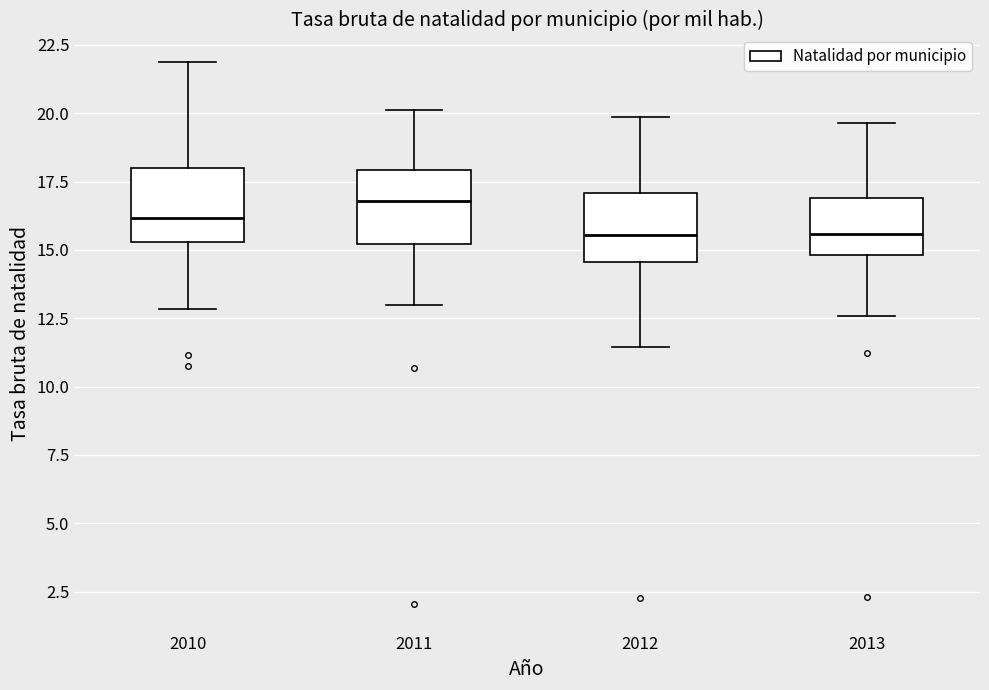

Reading left to right, transcribe this box plot: for each box, give where its median line is, the range the box spans, and where its two whiskers end, as read against the y-axis. The values are not printed on the chart, so give them approximately, as read against the axis.

2010: median 16.0, box 15.5 to 18.0, whiskers 13.0 to 22.0
2011: median 17.0, box 15.0 to 18.0, whiskers 13.0 to 20.0
2012: median 15.5, box 14.5 to 17.0, whiskers 11.5 to 20.0
2013: median 15.5, box 15.0 to 17.0, whiskers 12.5 to 19.5